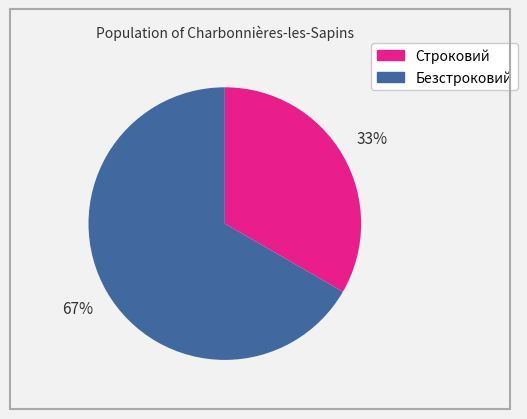

True or false: Безстроковий accounts for 77% of the total.

False